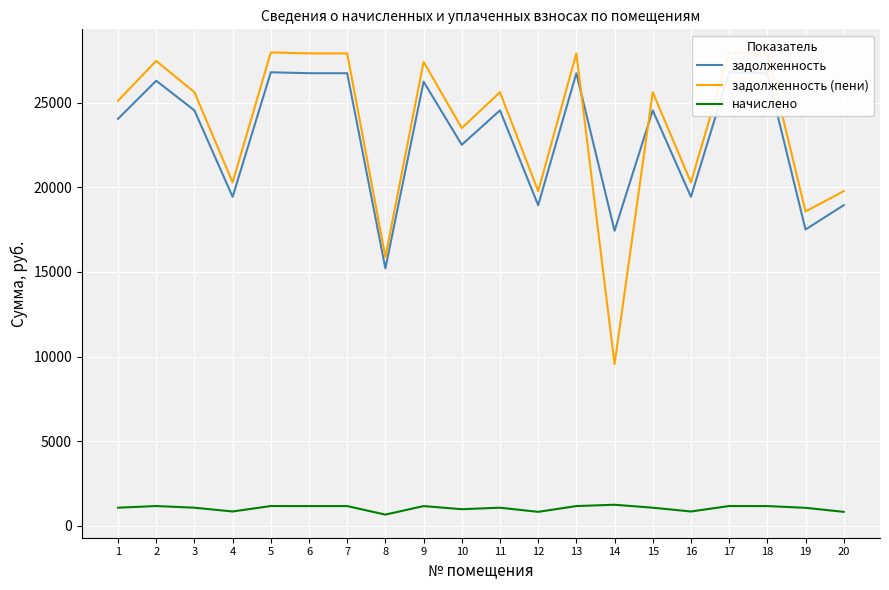

True or false: задолженность (пени) and начислено cross at least once.

False